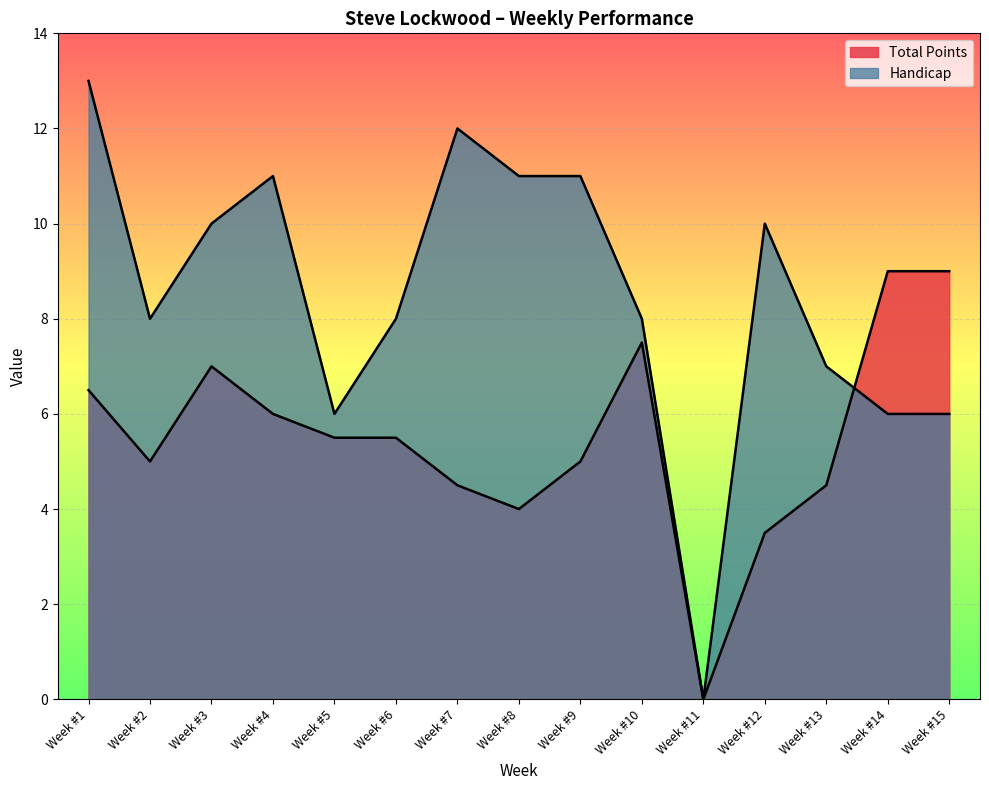

What is the value of the Total Points point at the 2nd from the left?

5.0